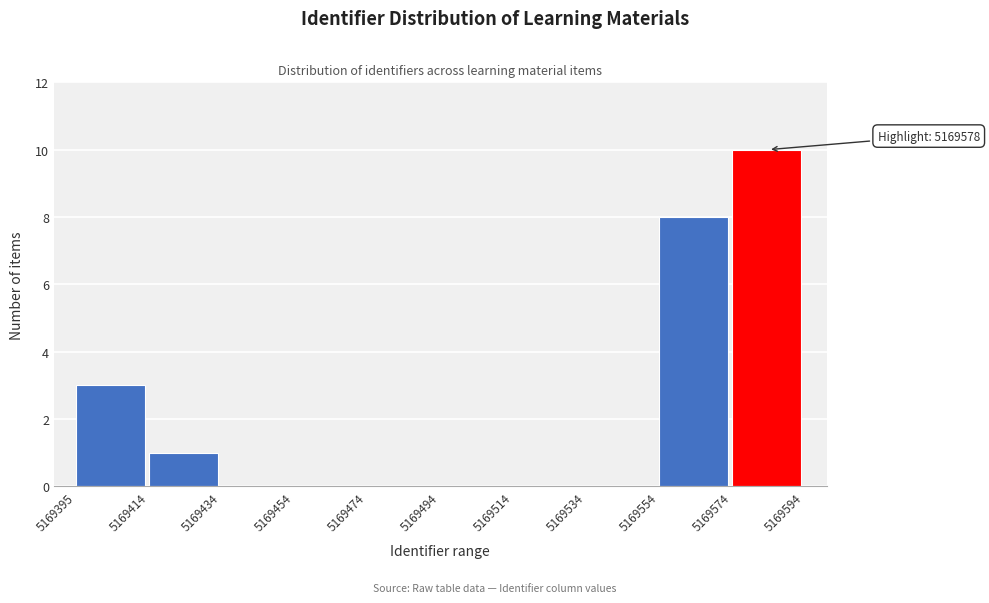

Over which range of the x-axis is the bar tallest?

5169574 to 5169594